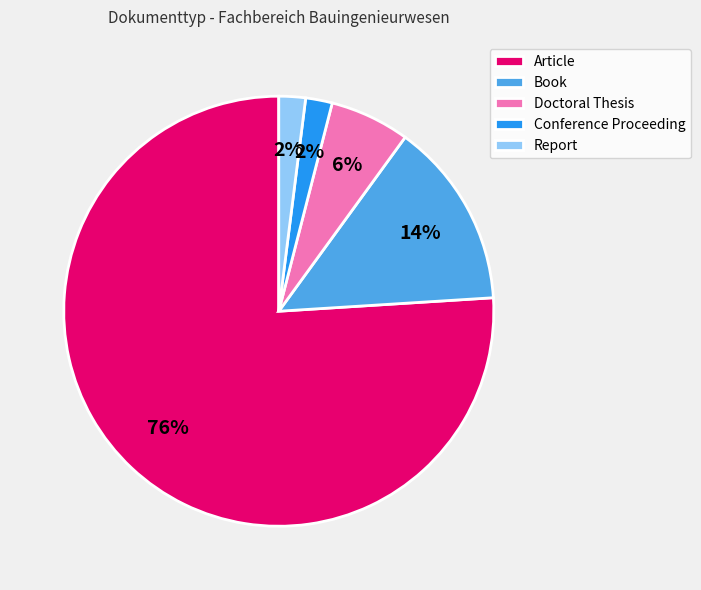

Between Conference Proceeding and Doctoral Thesis, which is larger?

Doctoral Thesis